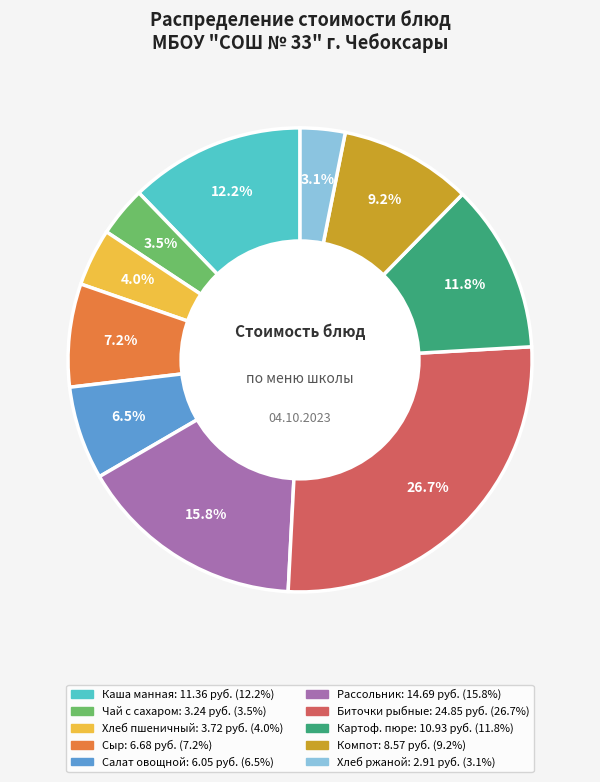

How many segments does this pie chart have?

10